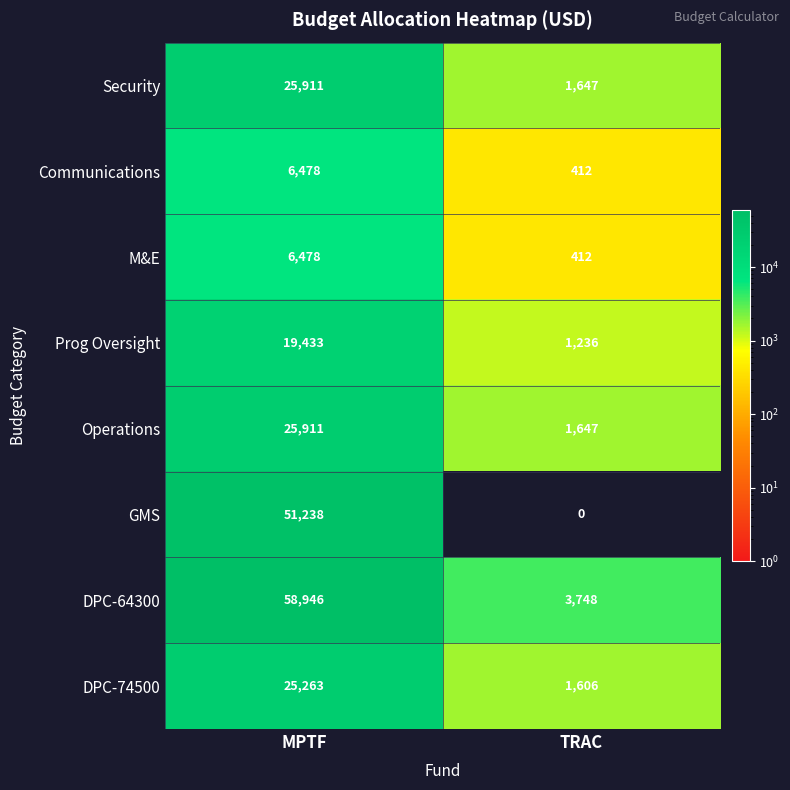

Which label corresponds to the largest value in the chart?

MPTF